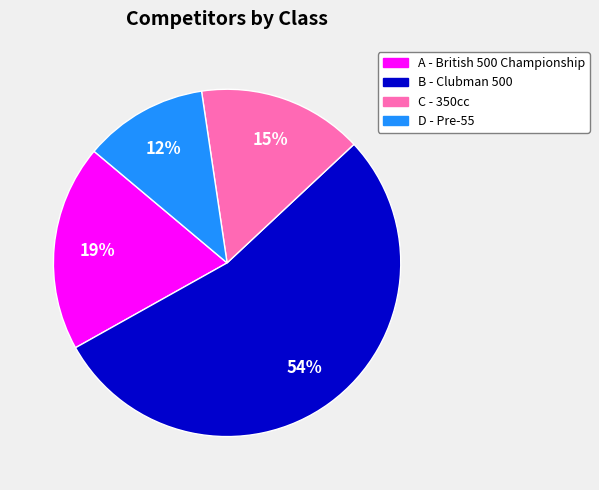

How many segments does this pie chart have?

4